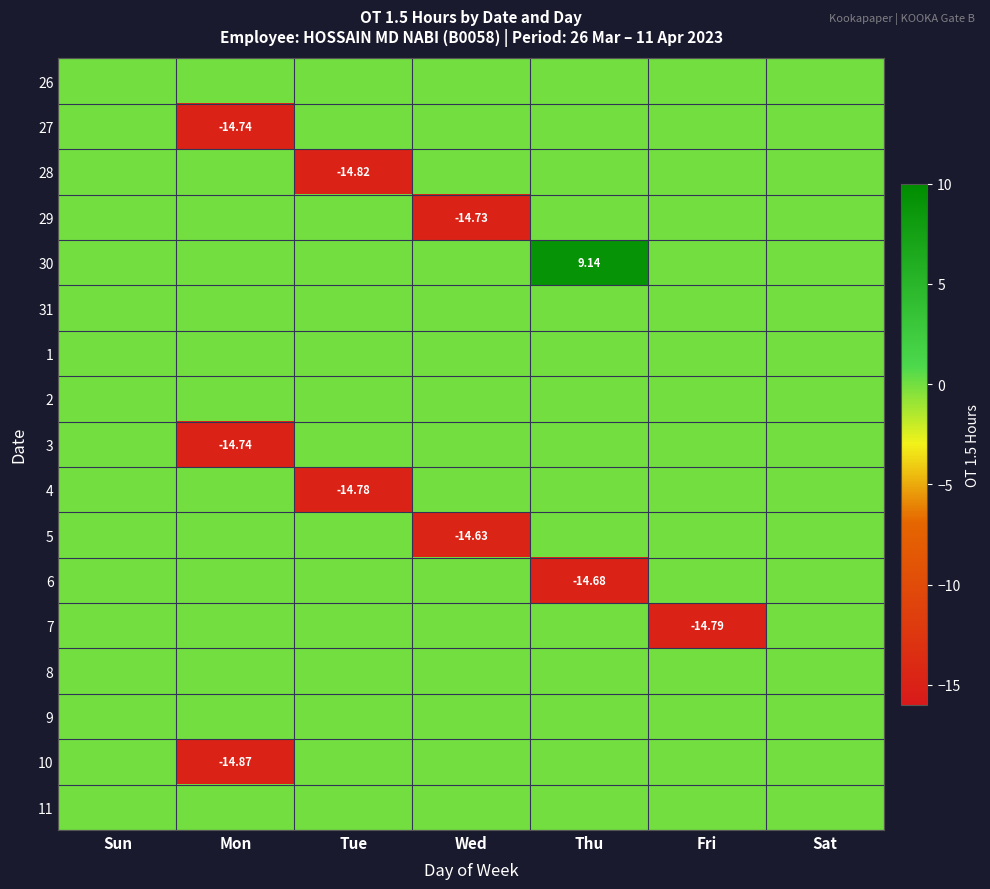

Count the number of data series in this chart.

17